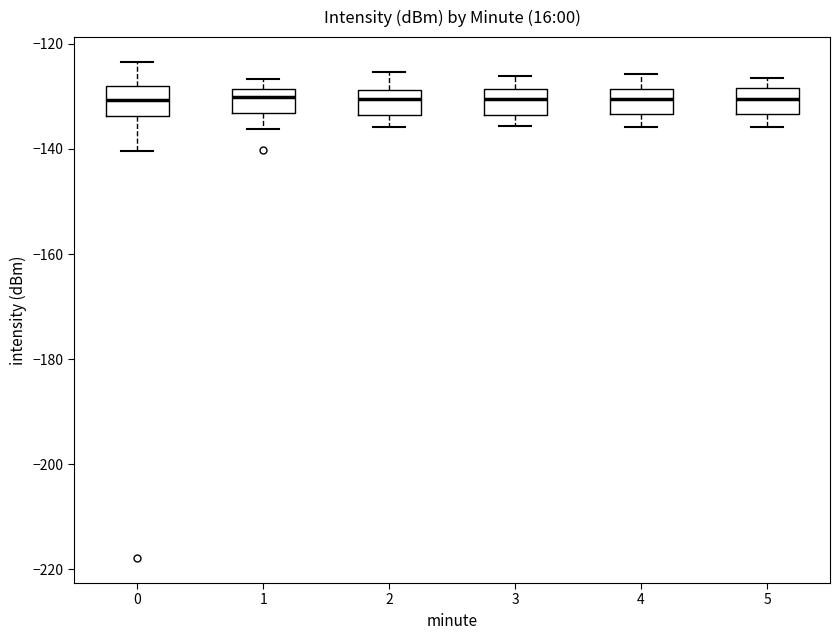

Reading left to right, transcribe this box plot: for each box, give where its median line is, the range the box spans, and where its two whiskers end, as read against the y-axis. The values are not printed on the chart, so give them approximately, as read against the axis.

0: median -130, box -134 to -128, whiskers -140 to -124
1: median -130, box -134 to -128, whiskers -136 to -126
2: median -130, box -134 to -128, whiskers -136 to -126
3: median -130, box -134 to -128, whiskers -136 to -126
4: median -130, box -134 to -128, whiskers -136 to -126
5: median -130, box -134 to -128, whiskers -136 to -126